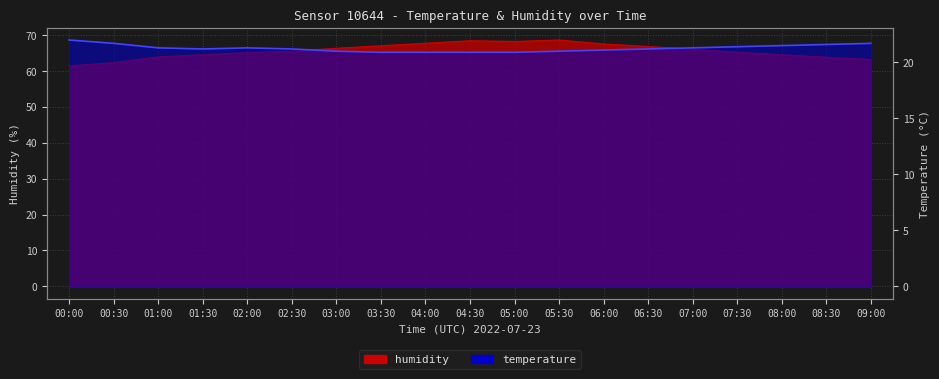

True or false: humidity has a value of 68.6 at 05:30.

True